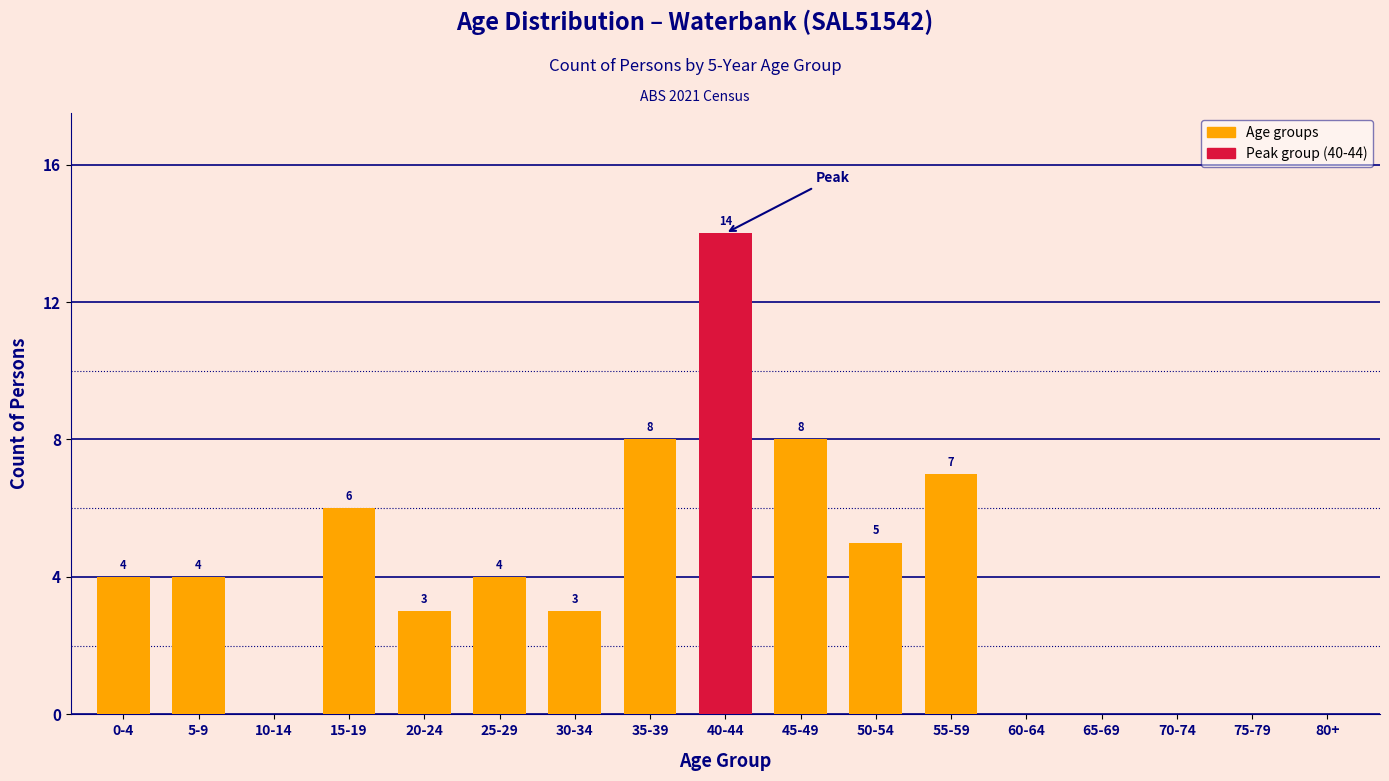

Reading left to right, what are all the values shown in this chart?

0-4=4	5-9=4	10-14=0	15-19=6	20-24=3	25-29=4	30-34=3	35-39=8	40-44=14	45-49=8	50-54=5	55-59=7	60-64=0	65-69=0	70-74=0	75-79=0	80+=0